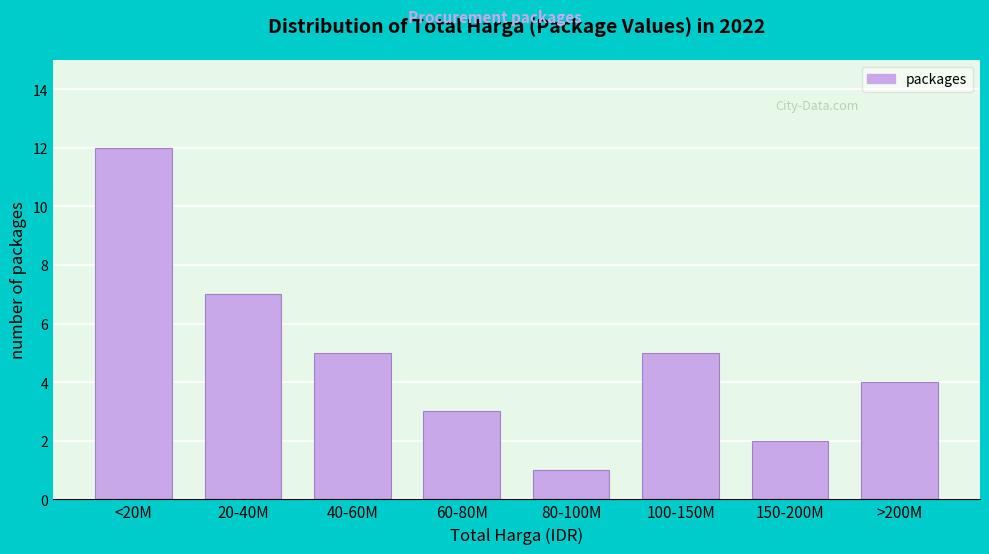

Reading left to right, what are all the values shown in this chart?

12	7	5	3	1	5	2	4